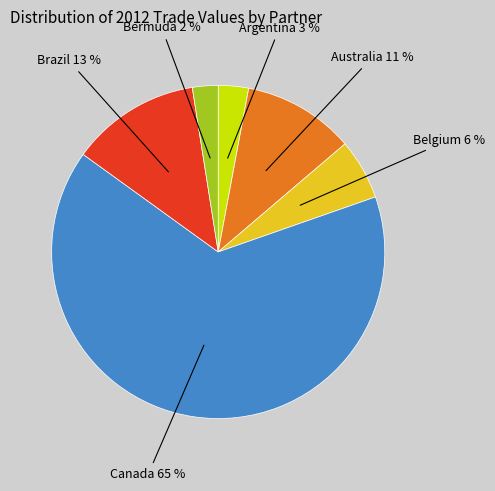

Is there a majority slice in this chart?

Yes